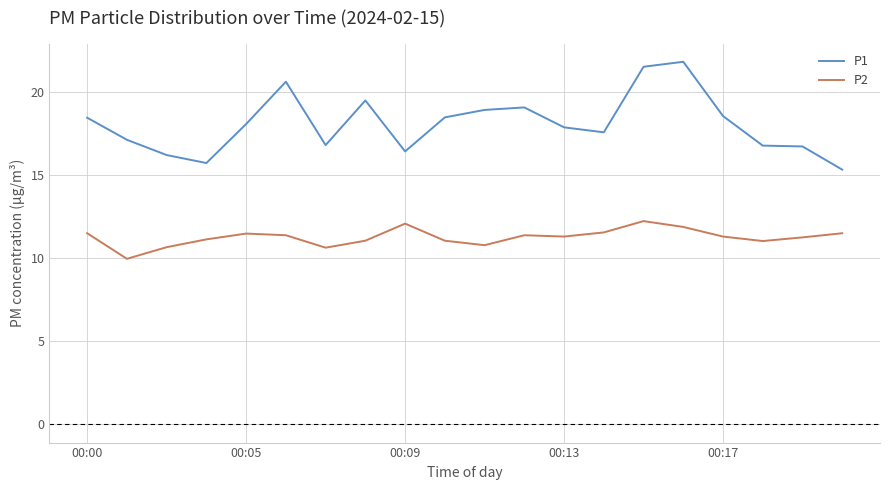

True or false: P1 has more than 0 interior local peaks.

True